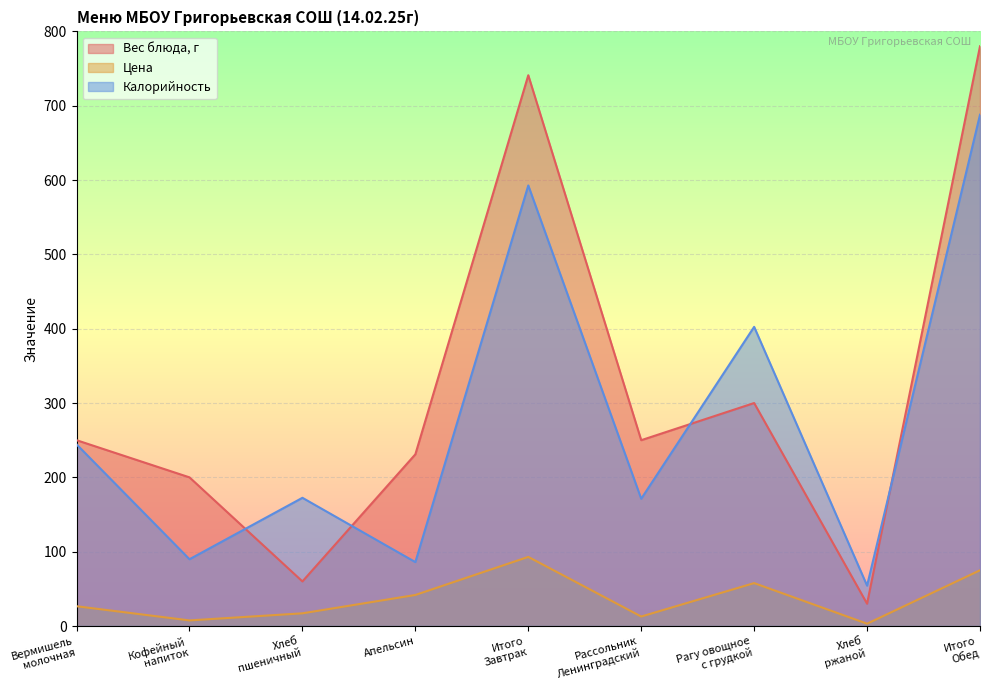

What are all the series names shown in the legend?

Вес блюда, г, Цена, Калорийность